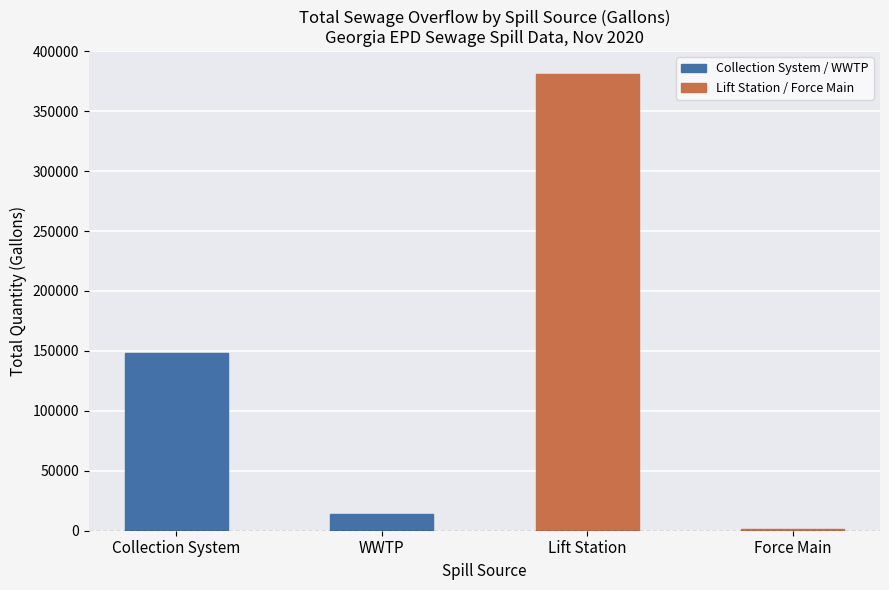

True or false: the data shows 177546 at Lift Station.

False